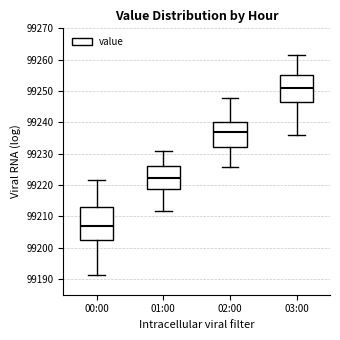

Reading left to right, read every box against the y-axis: the position of its median line, the range the box covers, and the ends of its whiskers. The values are not printed on the chart, so give them approximately, as read against the axis.

00:00: median 99207, box 99203 to 99213, whiskers 99191 to 99222
01:00: median 99222, box 99219 to 99226, whiskers 99212 to 99231
02:00: median 99237, box 99232 to 99240, whiskers 99226 to 99248
03:00: median 99251, box 99247 to 99255, whiskers 99236 to 99262